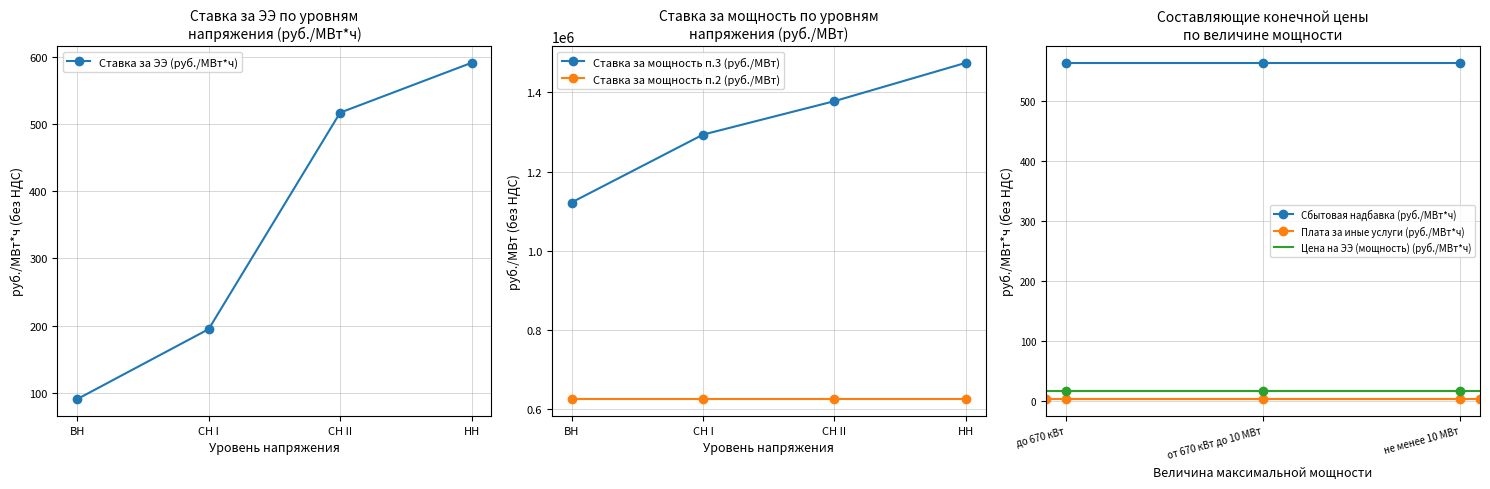

True or false: Ставка за ЭЭ (руб./МВт*ч) has more than 0 interior local peaks.

False